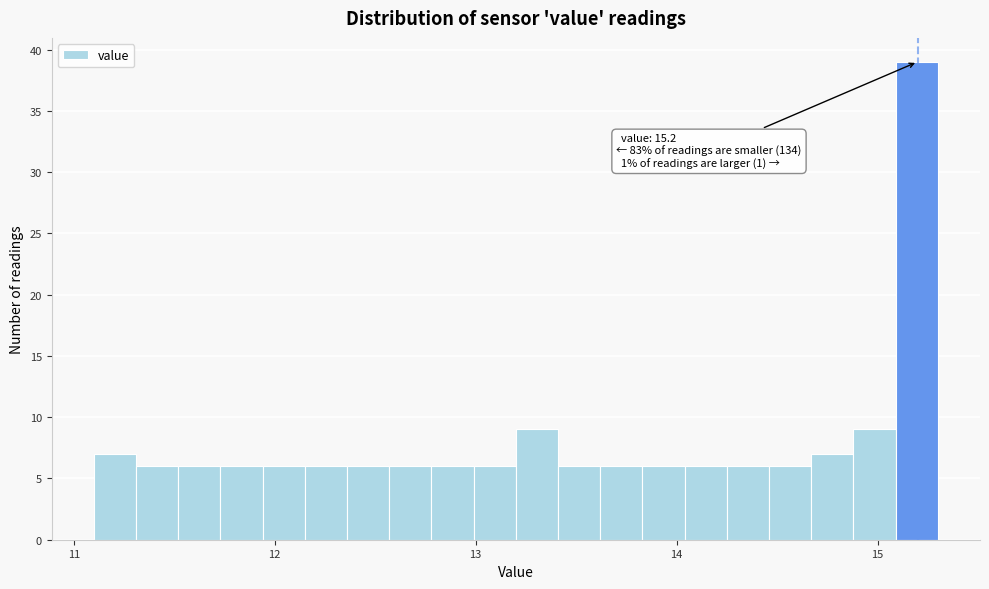

Read against the x-axis, roughly where is the centre of the tallest bar?

15.2